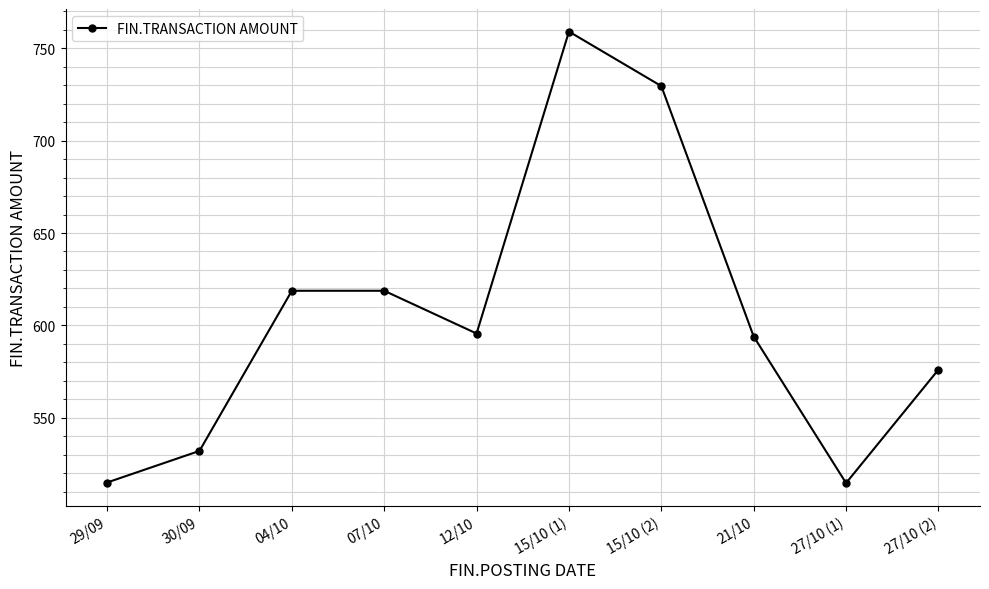

What is the minimum value shown in the chart?

514.7